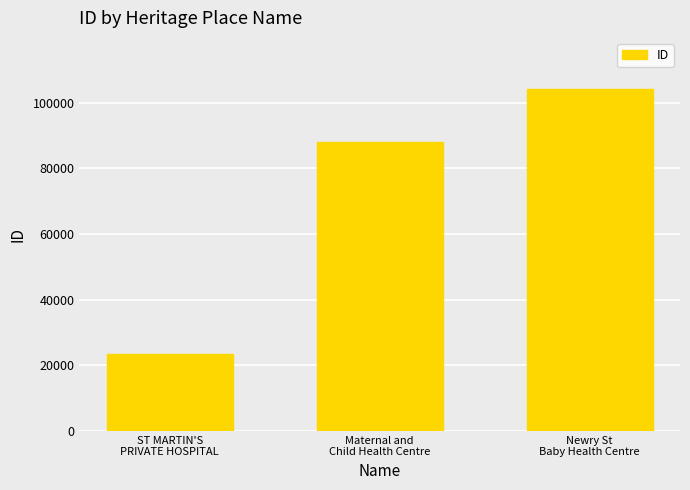

What is the average value?

71777